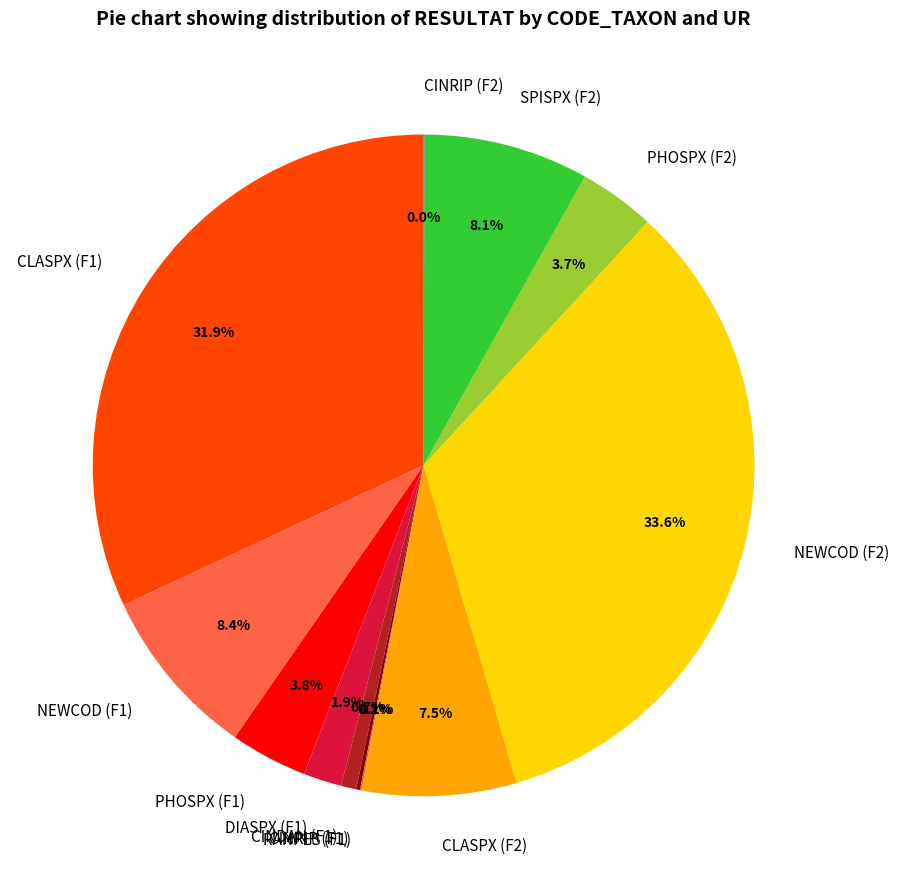

Approximately how many times larger is the value at CLASPX (F2) compared to PHOSPX (F2)?

2.0